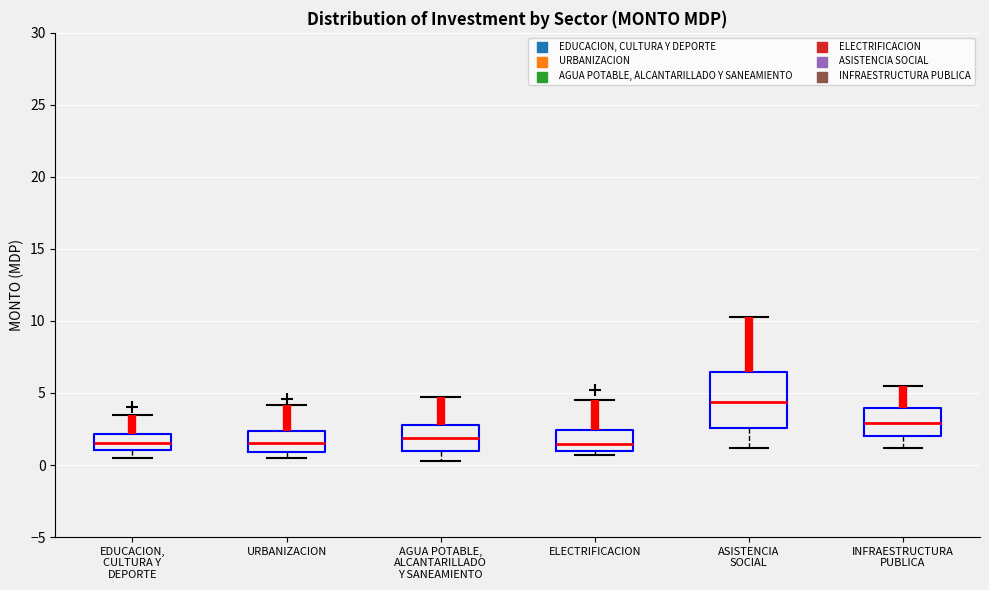

Which box's median line is the highest?

ASISTENCIA SOCIAL